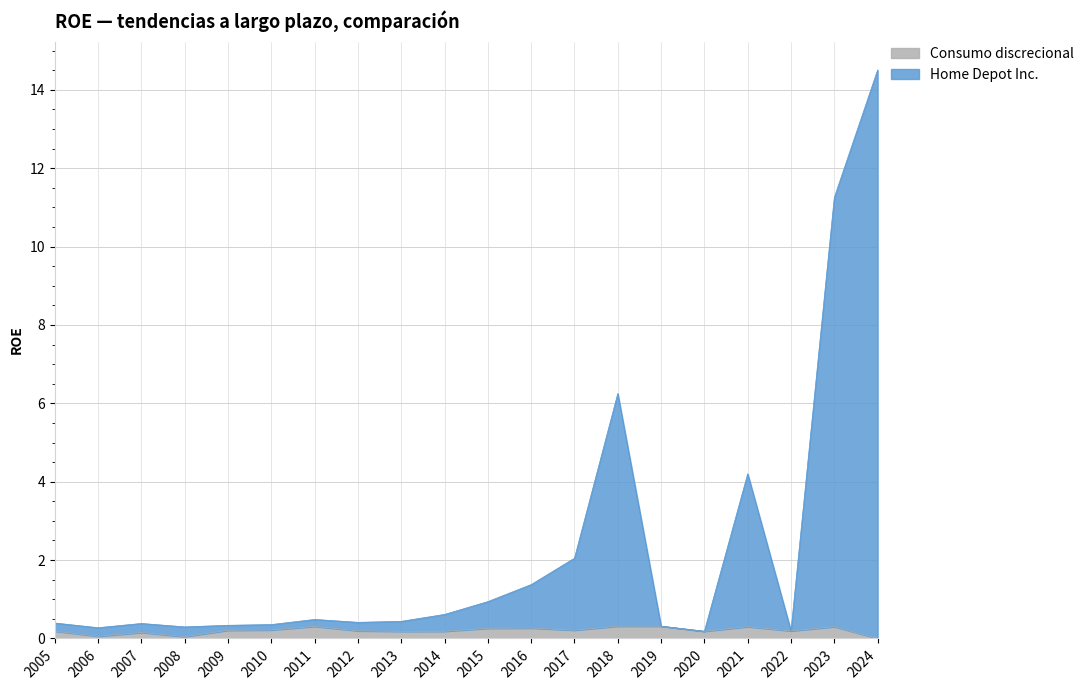

What are all the series names shown in the legend?

Consumo discrecional, Home Depot Inc.